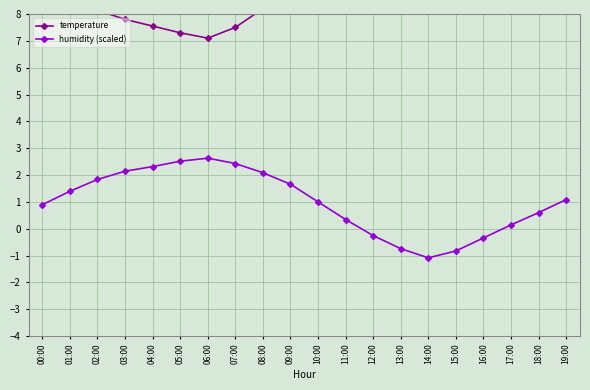

At how many categories does at least one series exceed 7?

20